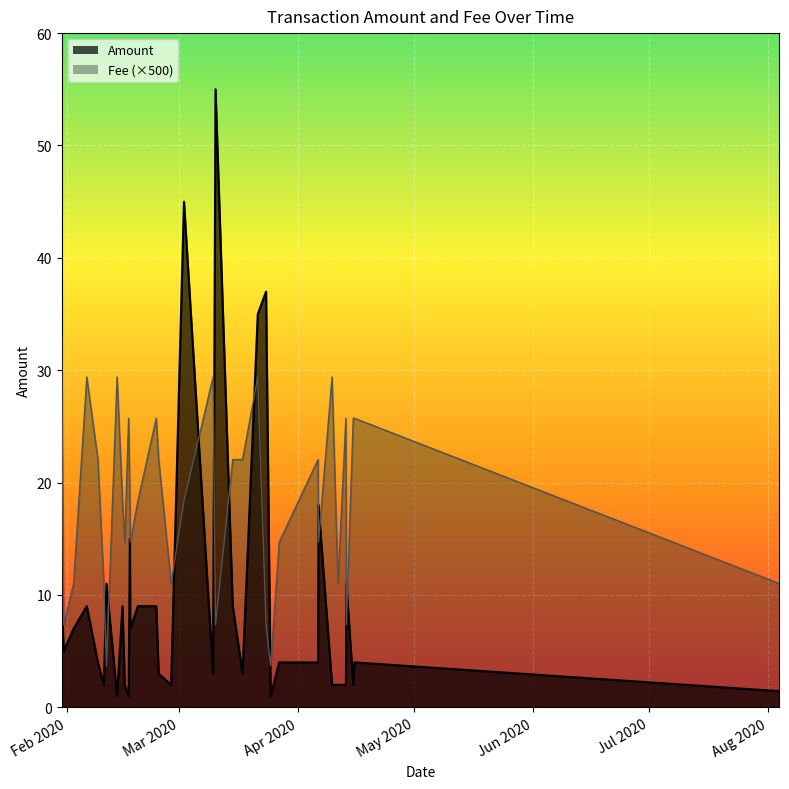

What is the highest value of the Amount series?

55.0